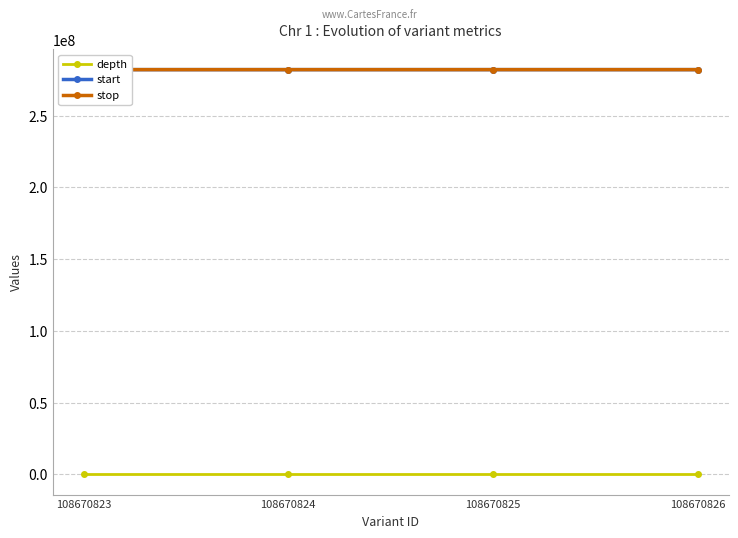

Rank the series at 108670823 from lowest to highest value.

depth, start, stop